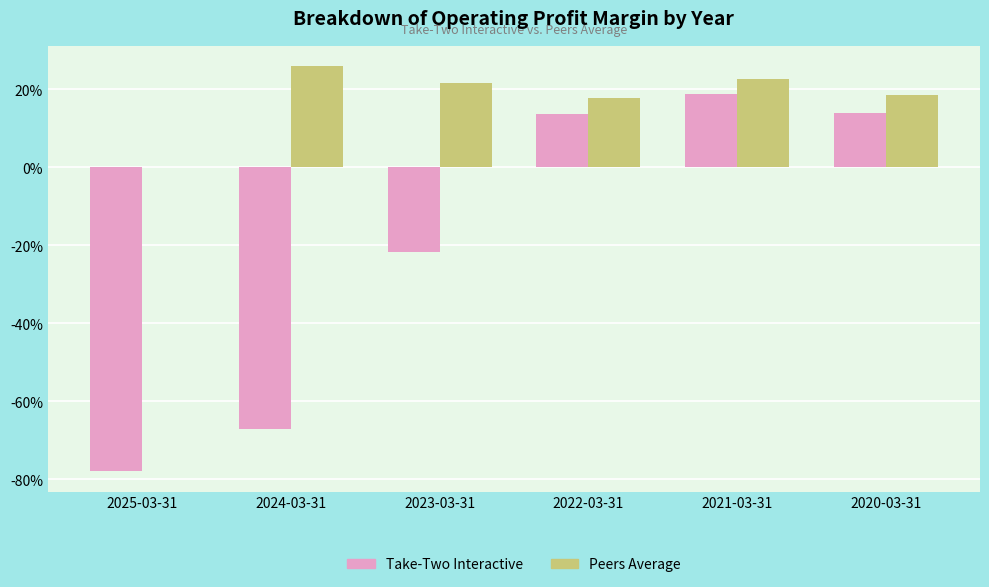

The value of Peers Average at 2025-03-31 is 0.0. True or false?

True